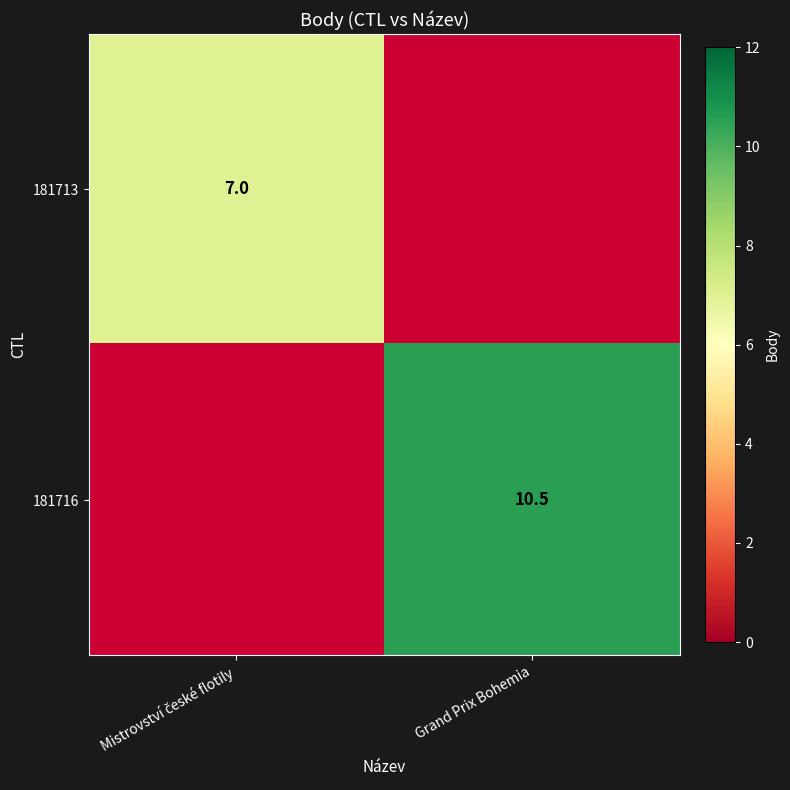

What is the spread (max minus min) of values at Mistrovství české flotily?

7.0